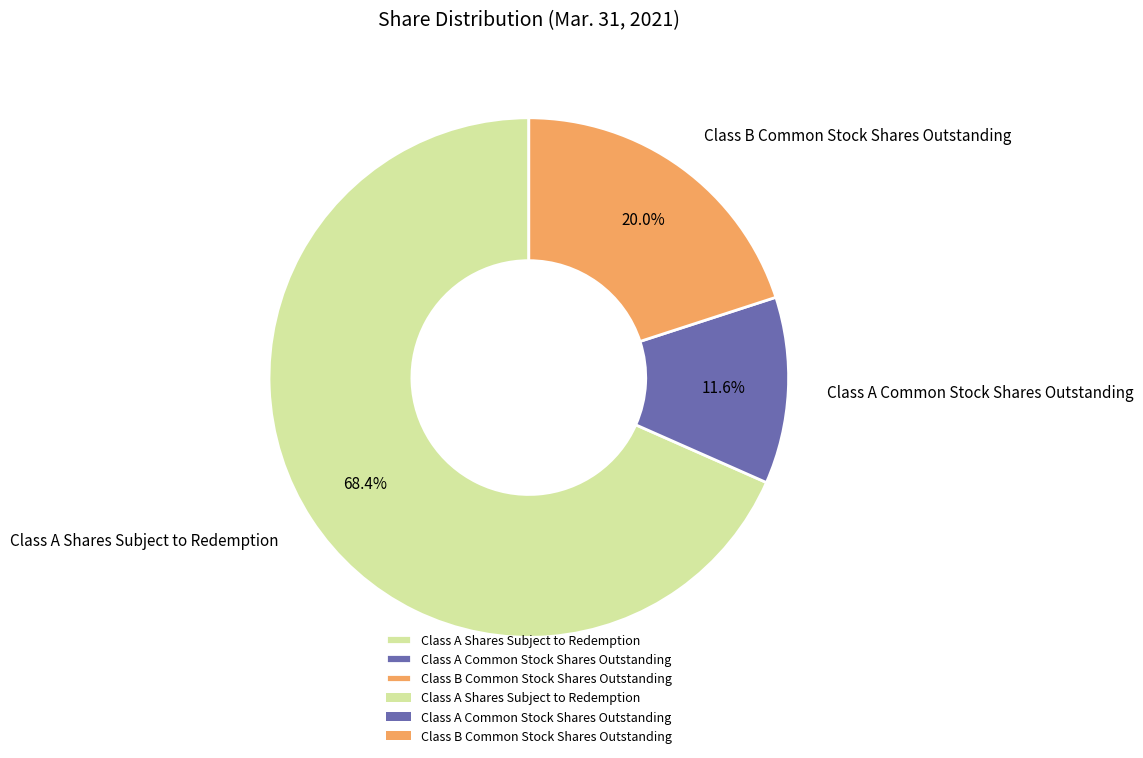

To the nearest percent, what percentage of the pie is Class A Common Stock Shares Outstanding?

12%